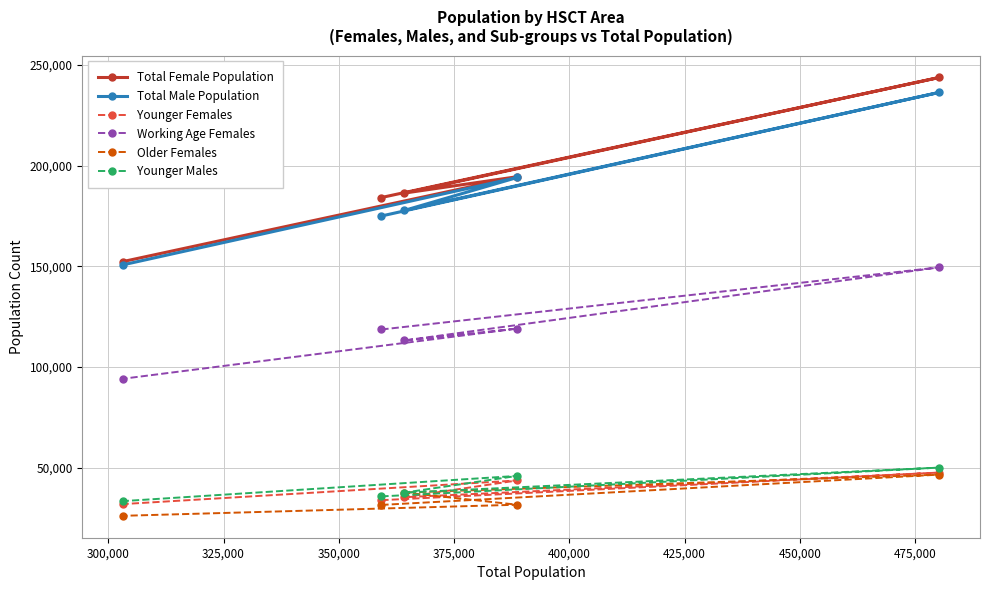

What is the average value of the Older Females series?

34760